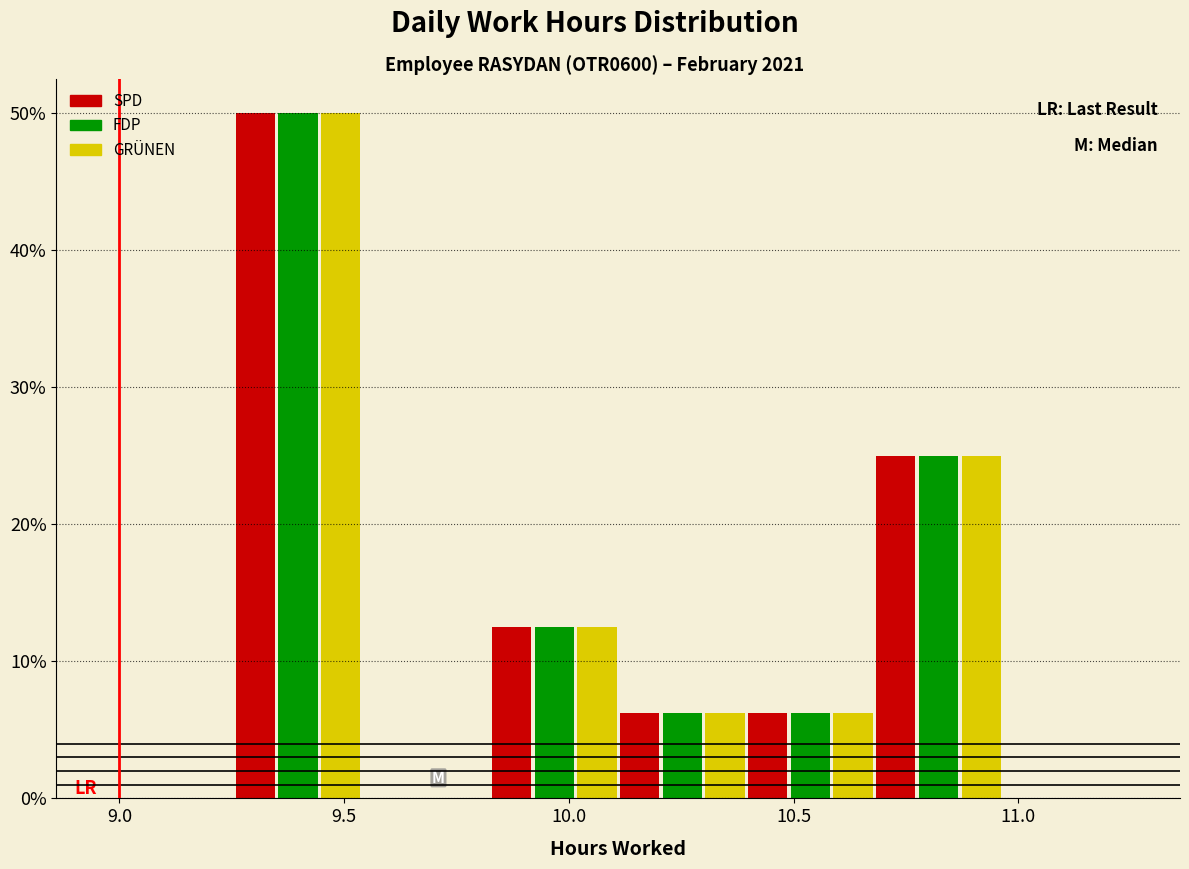

Reading left to right, transcribe this chart: for each range on the x-axis, give the height of each series' bar. Neither the bar edges nor the heights are printed on the chart, so give them approximately, as read against the axes.

8.970 to 9.255: SPD=0	FDP=0	GRÜNEN=0
9.255 to 9.540: SPD=50	FDP=50	GRÜNEN=50
9.540 to 9.825: SPD=0	FDP=0	GRÜNEN=0
9.825 to 10.110: SPD=13	FDP=13	GRÜNEN=13
10.110 to 10.395: SPD=6	FDP=6	GRÜNEN=6
10.395 to 10.680: SPD=6	FDP=6	GRÜNEN=6
10.680 to 10.965: SPD=25	FDP=25	GRÜNEN=25
10.965 to 11.250: SPD=0	FDP=0	GRÜNEN=0